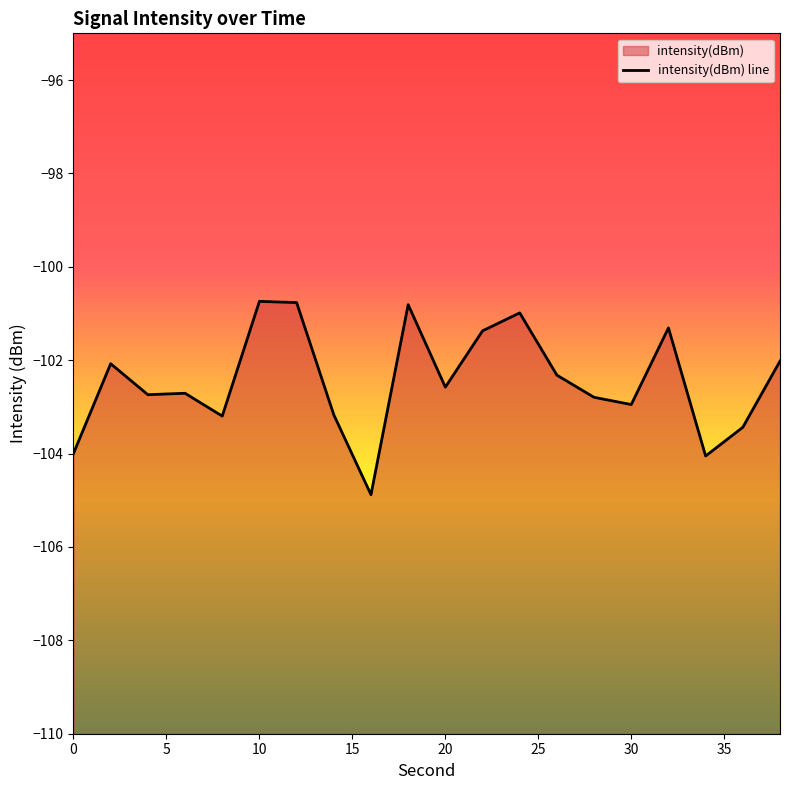

What is the difference between the maximum and minimum values?

4.1